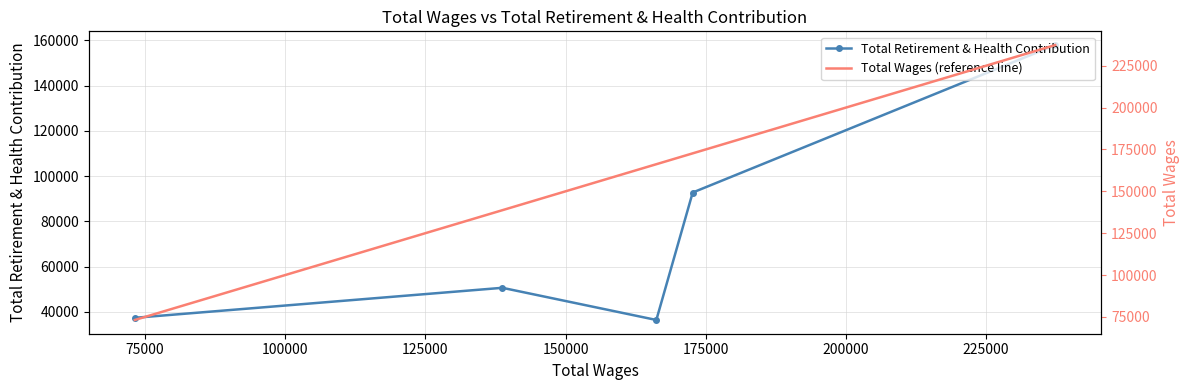

True or false: Total Wages (reference line) and Total Retirement & Health Contribution cross at least once.

False